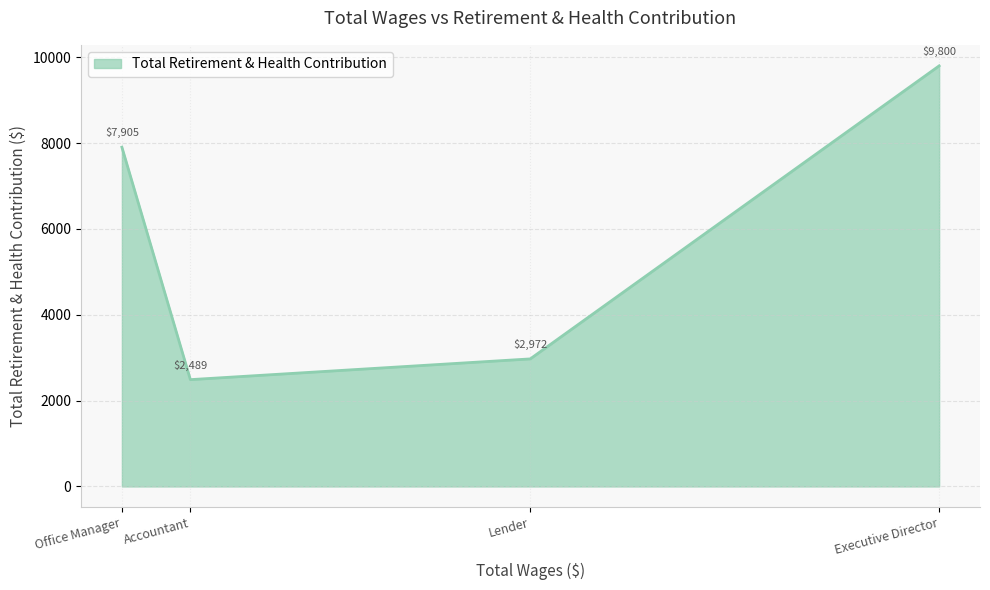

Reading left to right, extract all data points from this chart.

7905	2489	2972	9800